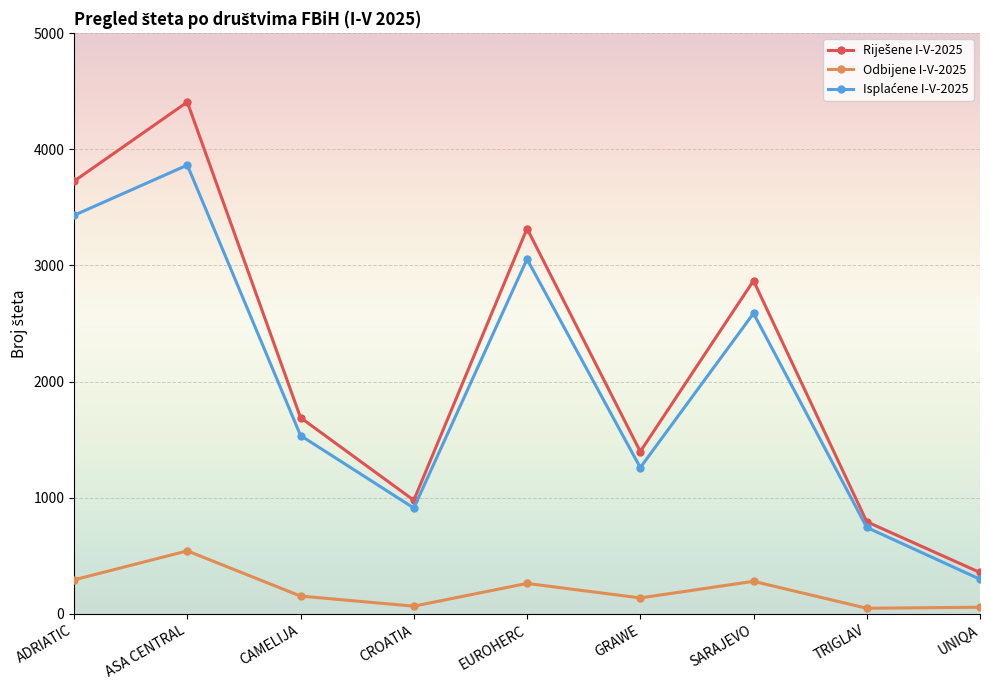

At which category is the sum across all series the highest?

ASA CENTRAL